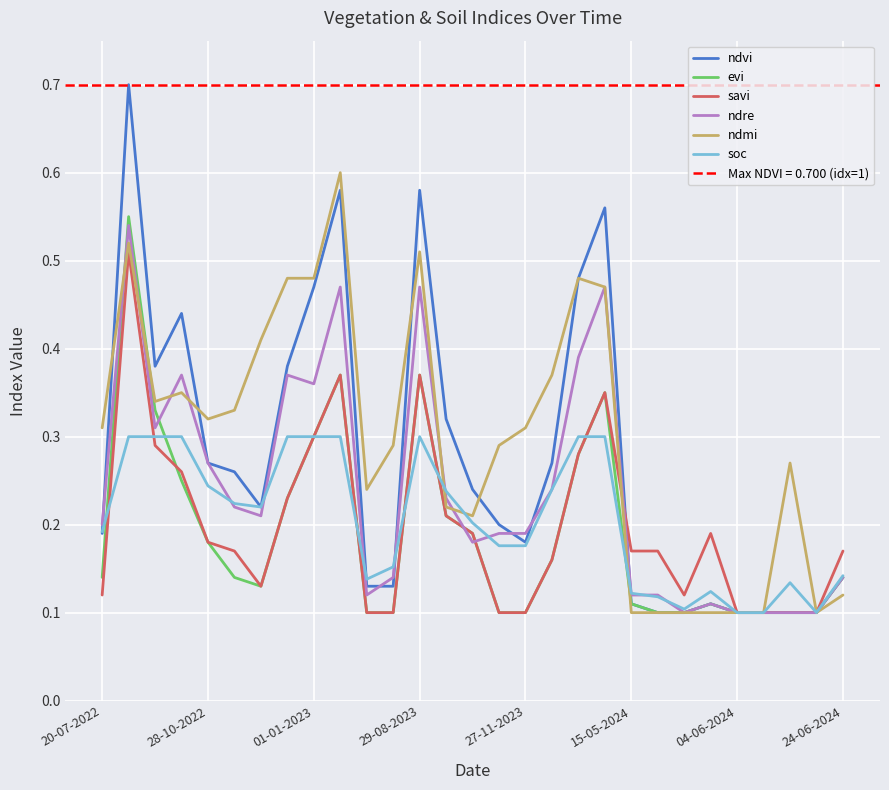

The value of savi at 21 is 0.1. True or false?

False